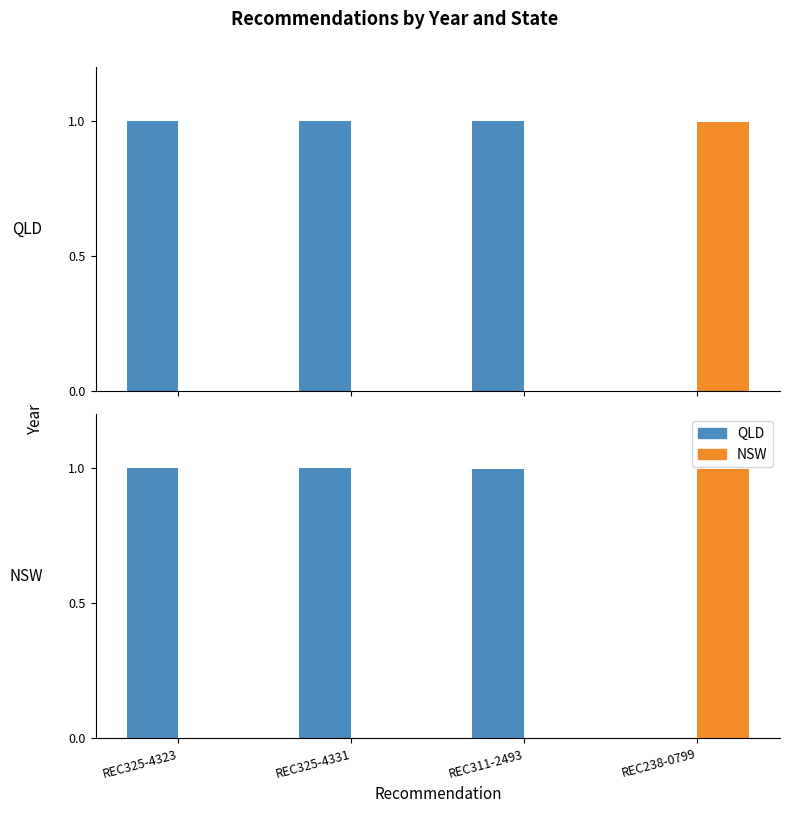

The value of QLD at REC325-4331 is 1.0. True or false?

True